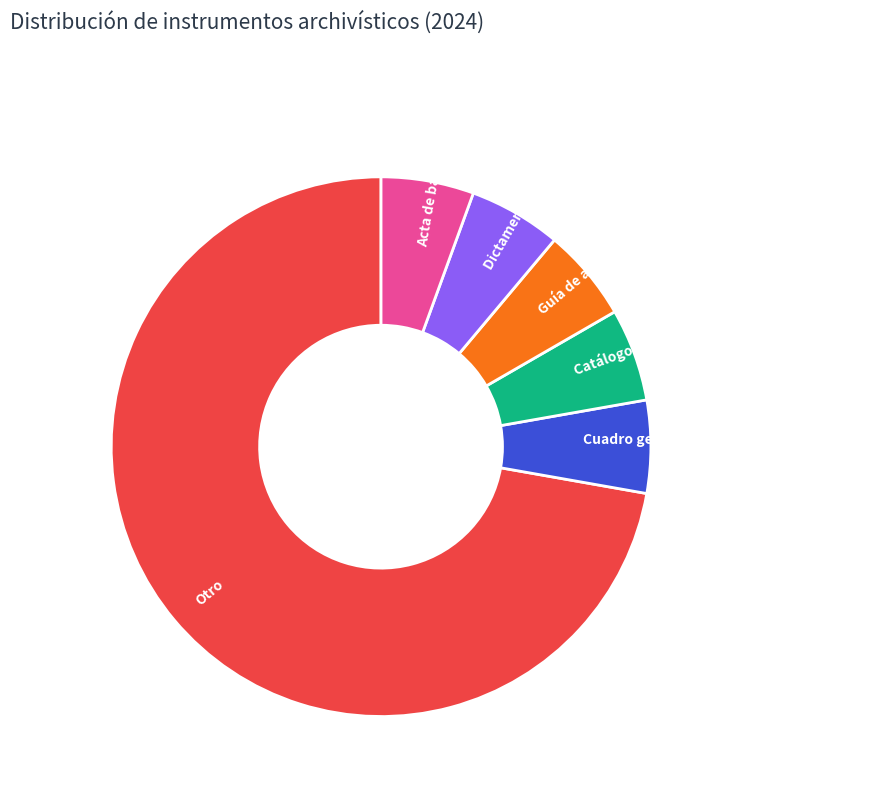

Do Catálogo de disposición documental and Cuadro general de clasificación archivística together represent more than half of the pie?

No